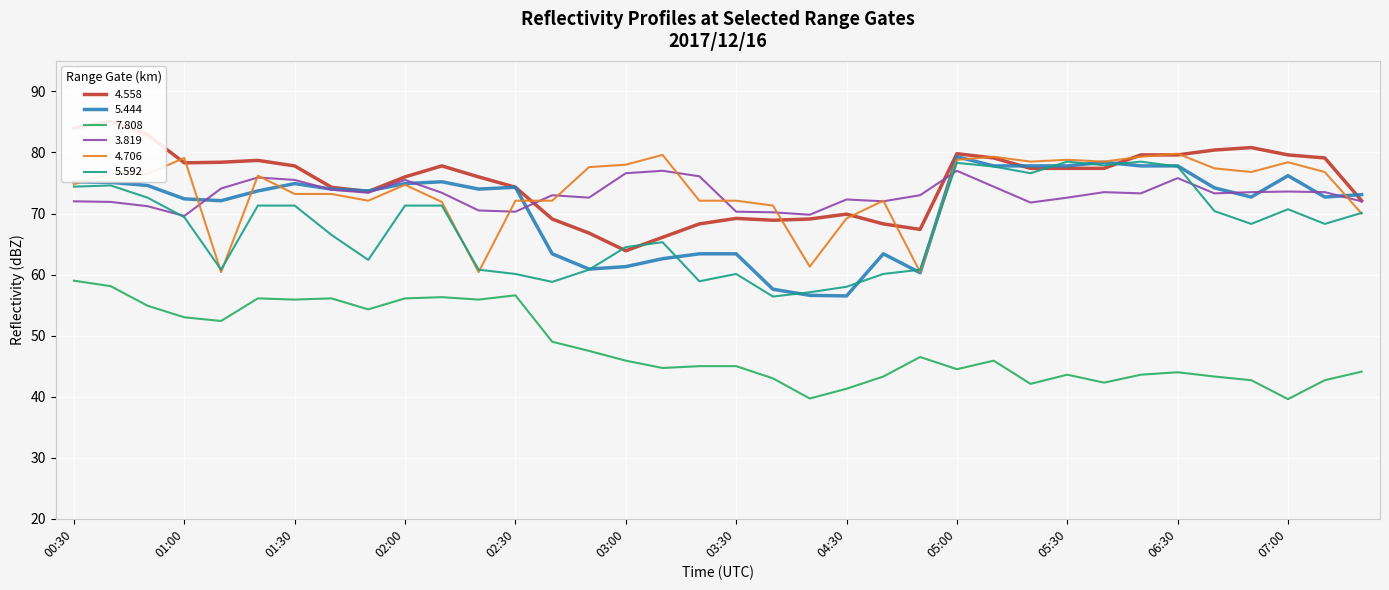

How many data points does each series have?

36